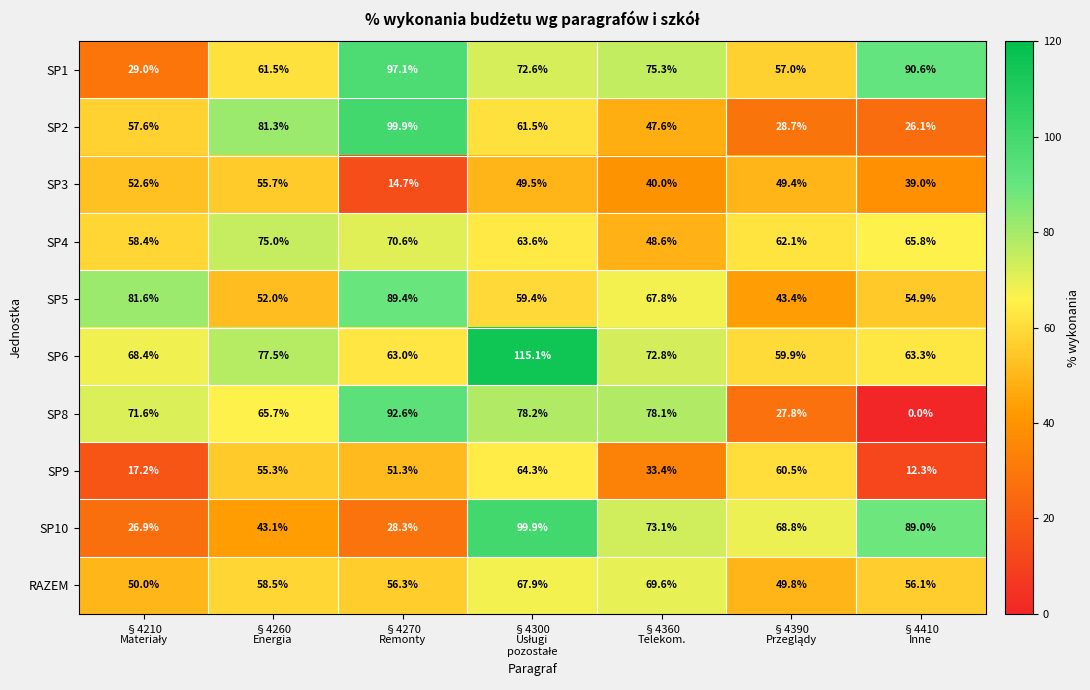

Which series has the largest total across all categories?

SP6